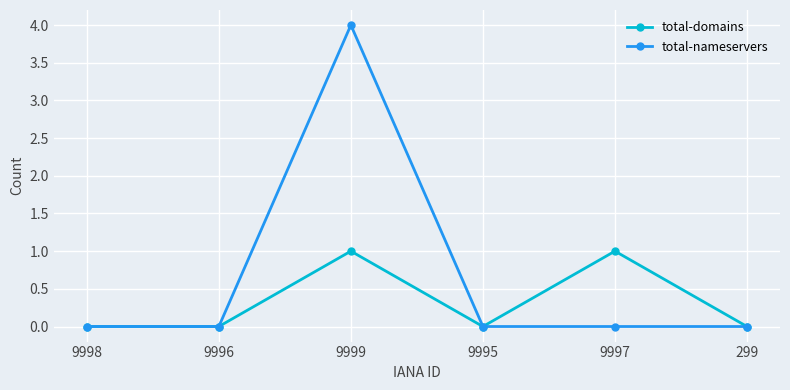

At which category does the chart reach its peak across all series?

9999